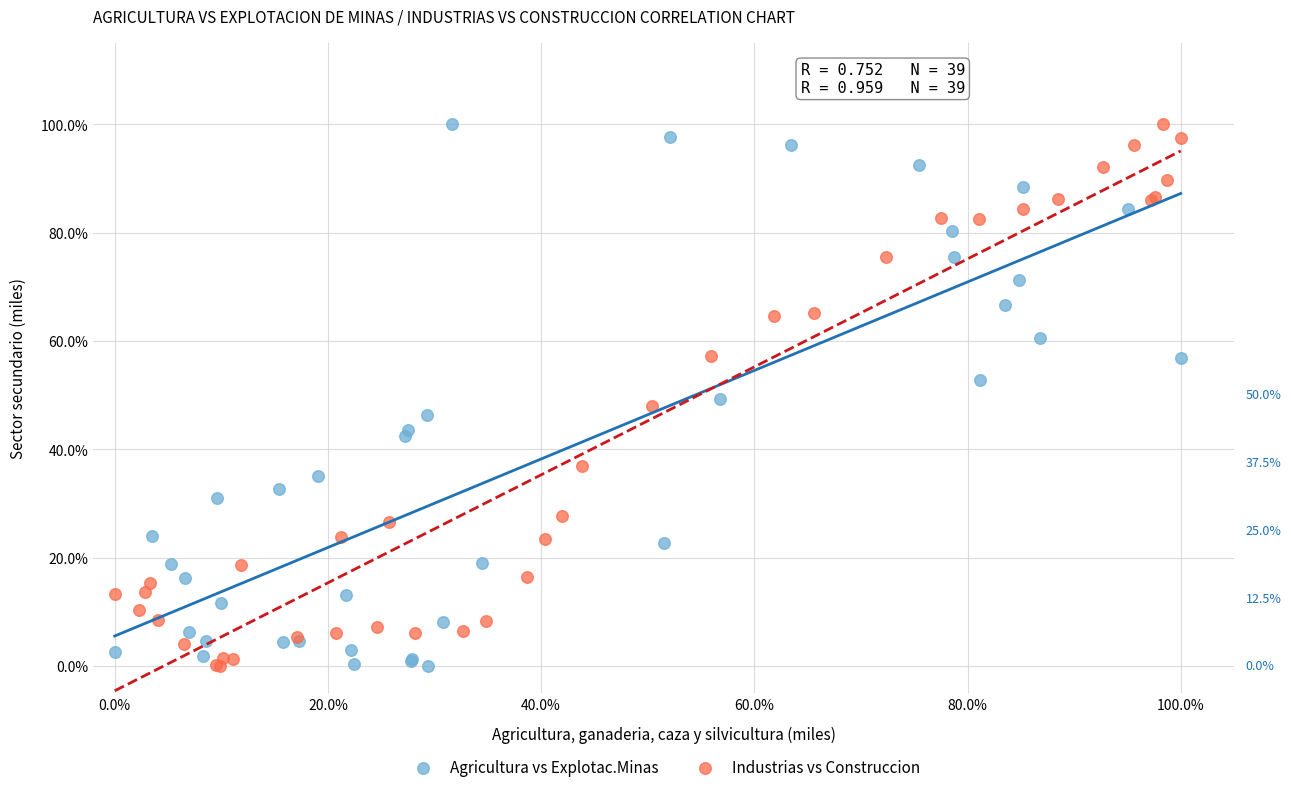

What are all the series names shown in the legend?

Agricultura vs Explotac.Minas, Industrias vs Construccion